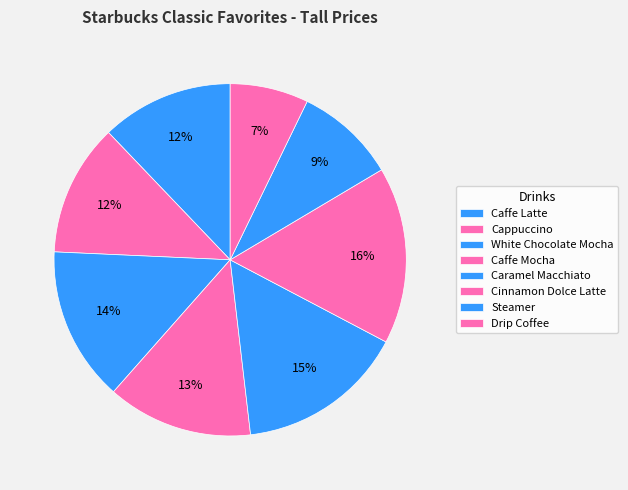

How many segments does this pie chart have?

8